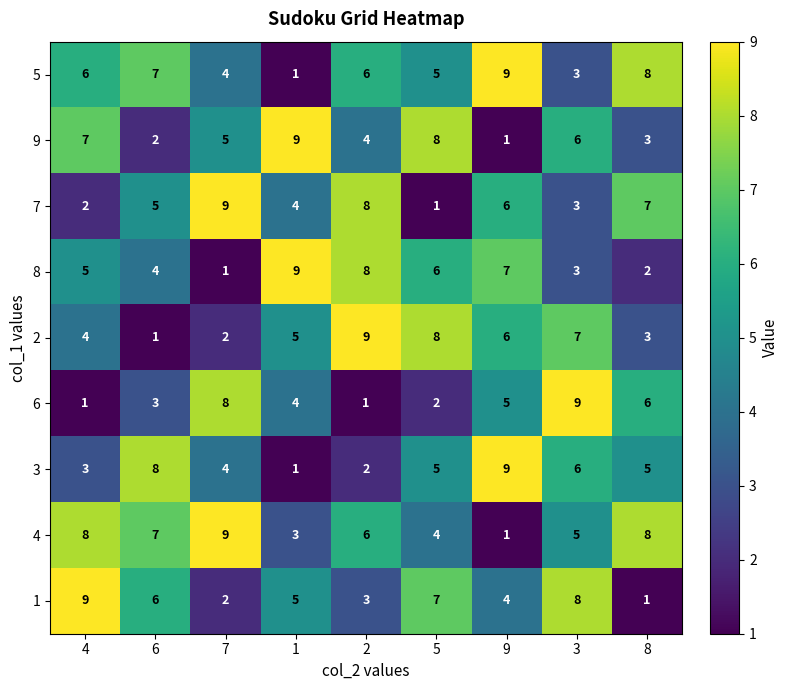

What is the greatest value displayed?

9